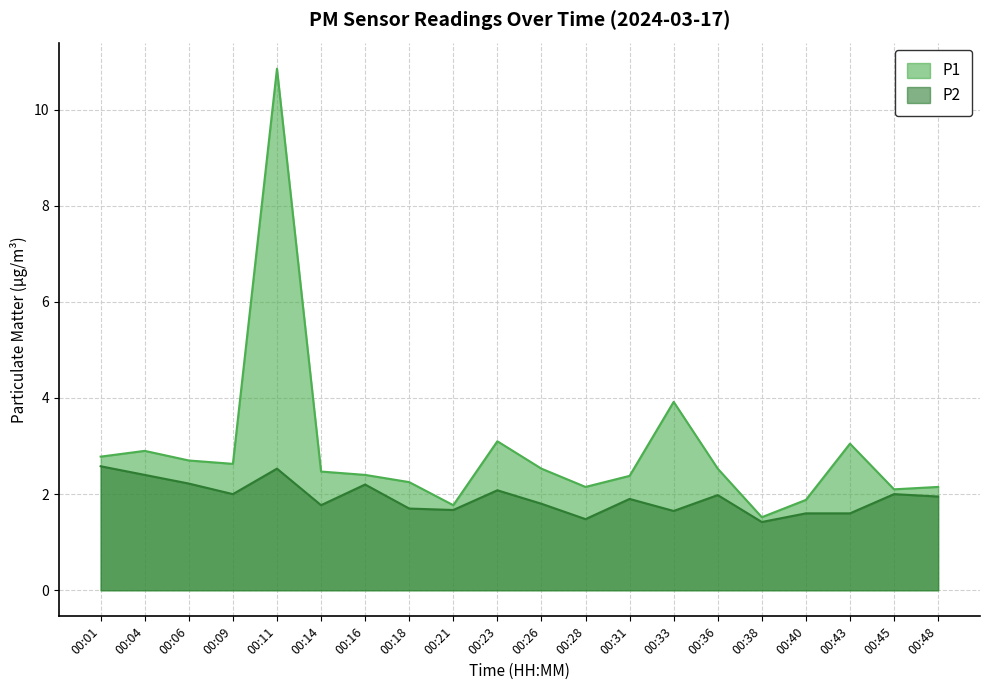

What is the lowest value of the P2 series?

1.4